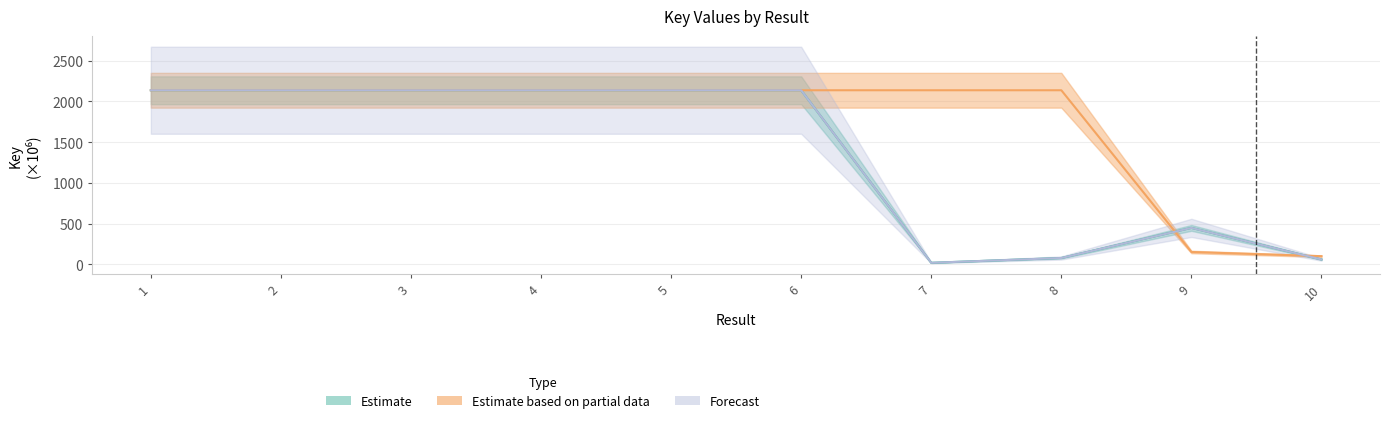

Between 7 and 2, which is larger?

2